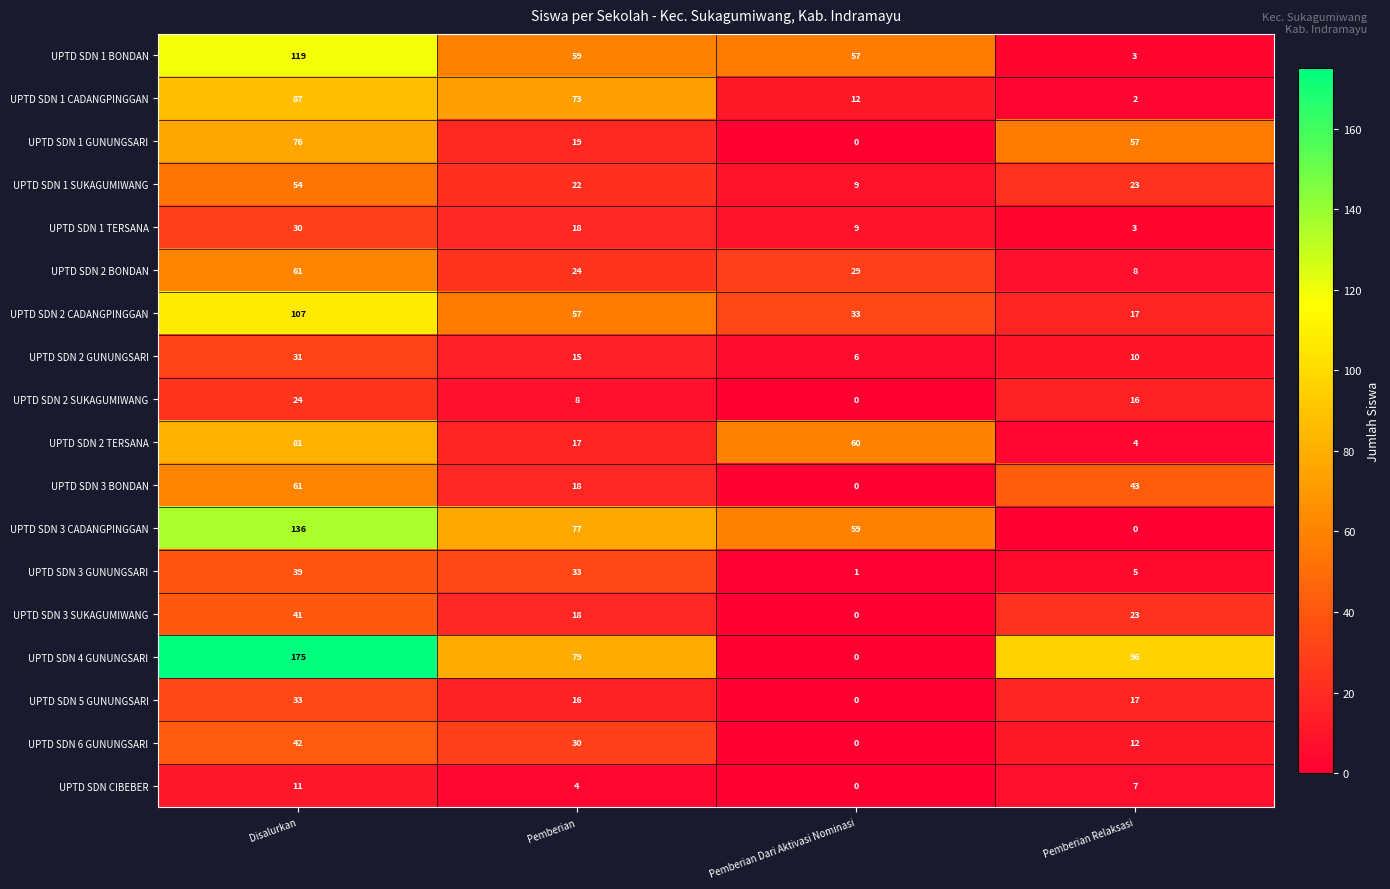

Where does the UPTD SDN 3 CADANGPINGGAN series first go above 77?

Disalurkan